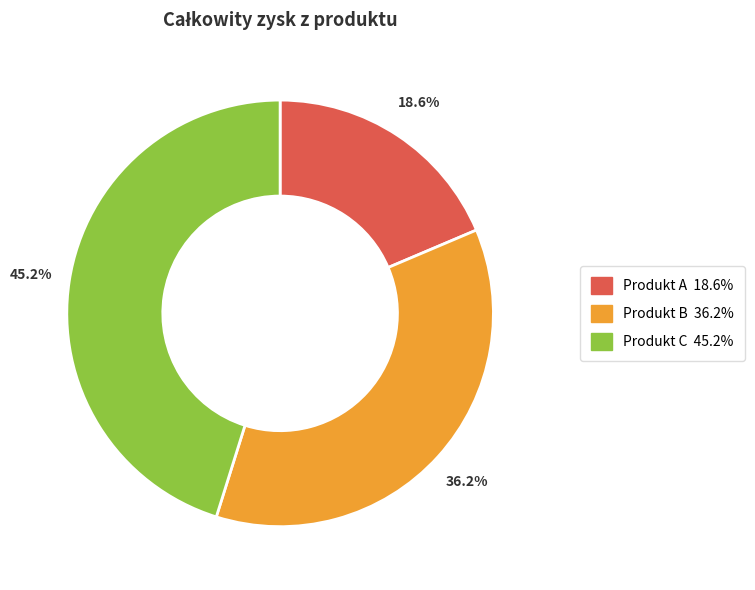

To the nearest percent, what is the average slice percentage?

33%